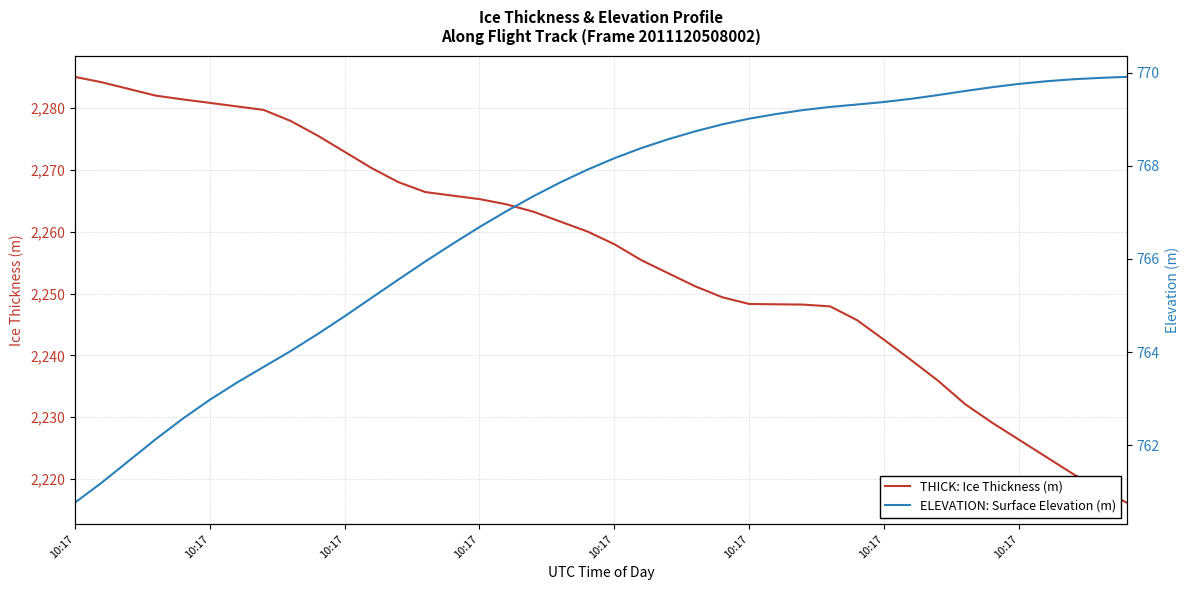

The THICK: Ice Thickness (m) series shows 3854.8 at 19. True or false?

False